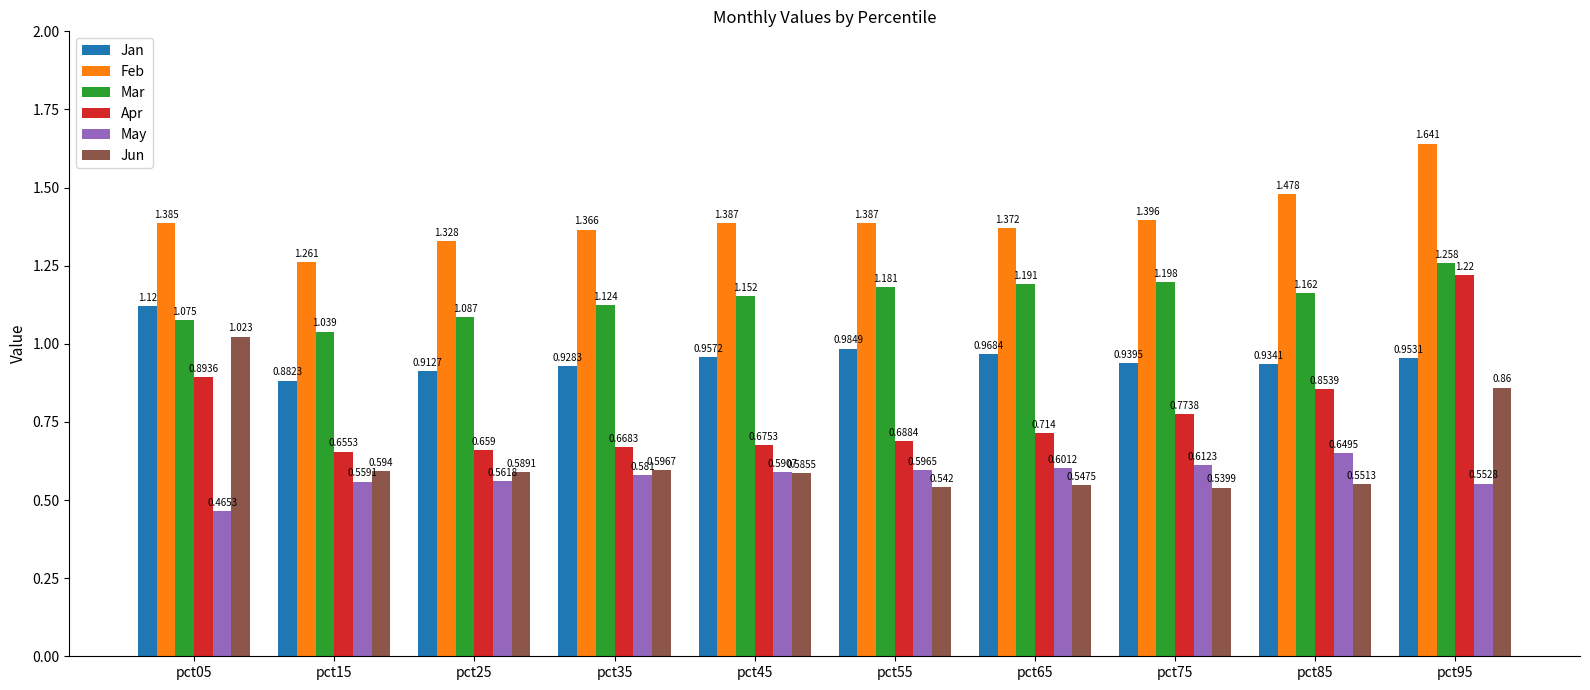

How many distinct data groups are displayed?

6